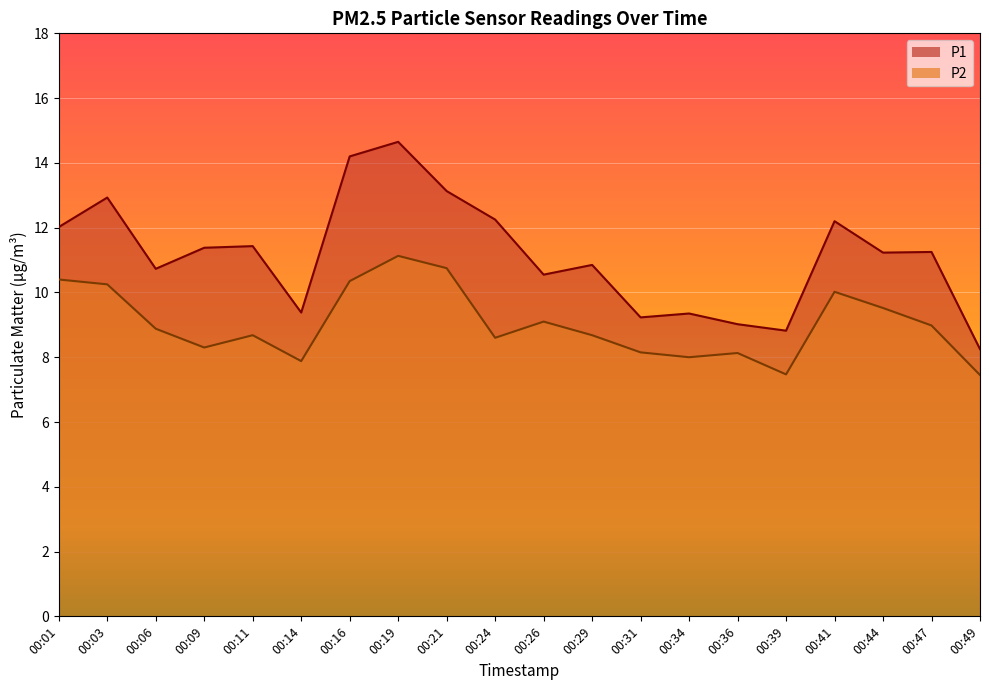

Which series changed the most between 00:01 and 00:03?

P1